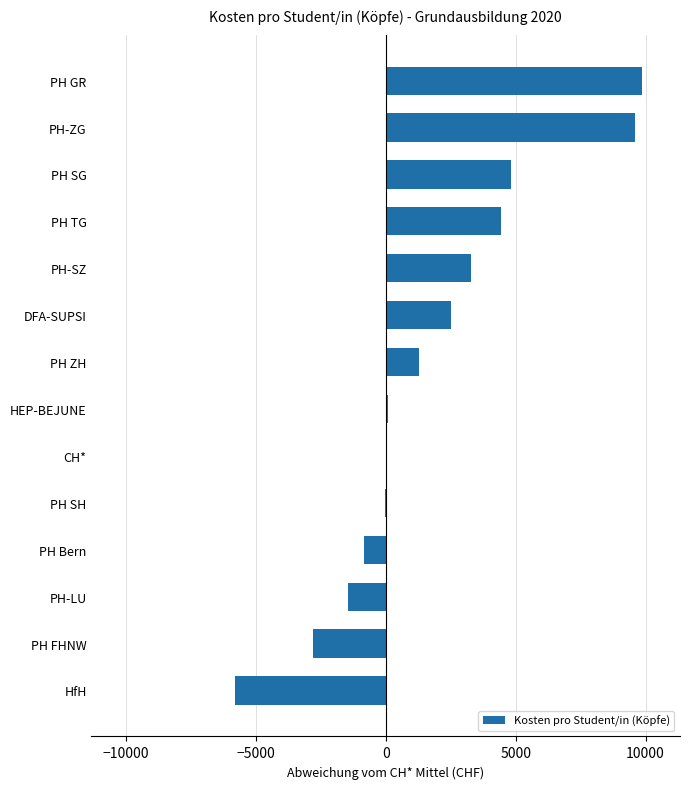

What is the average value?

1787.4